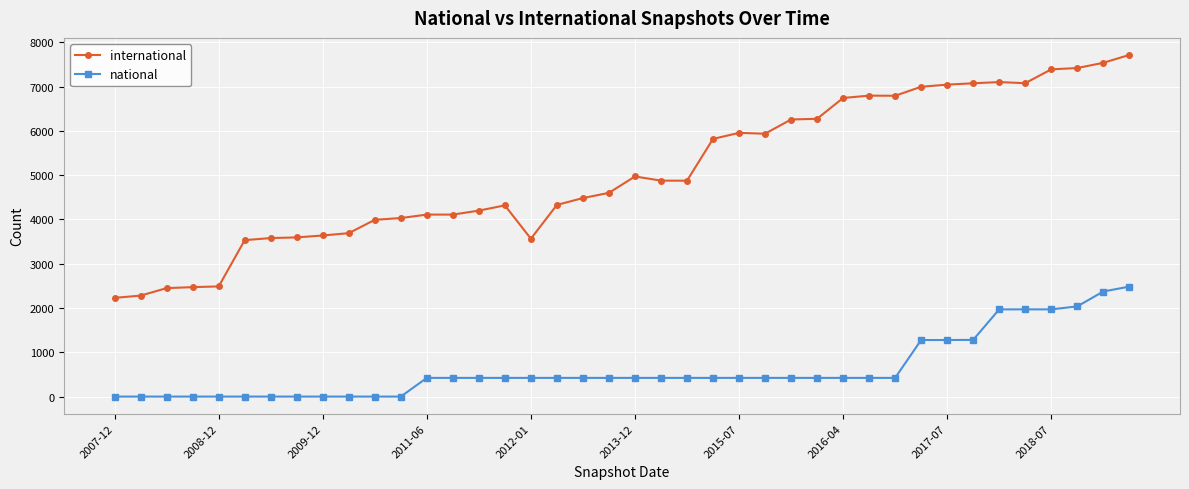

Rank the series by their maximum value, from lowest to highest.

national, international